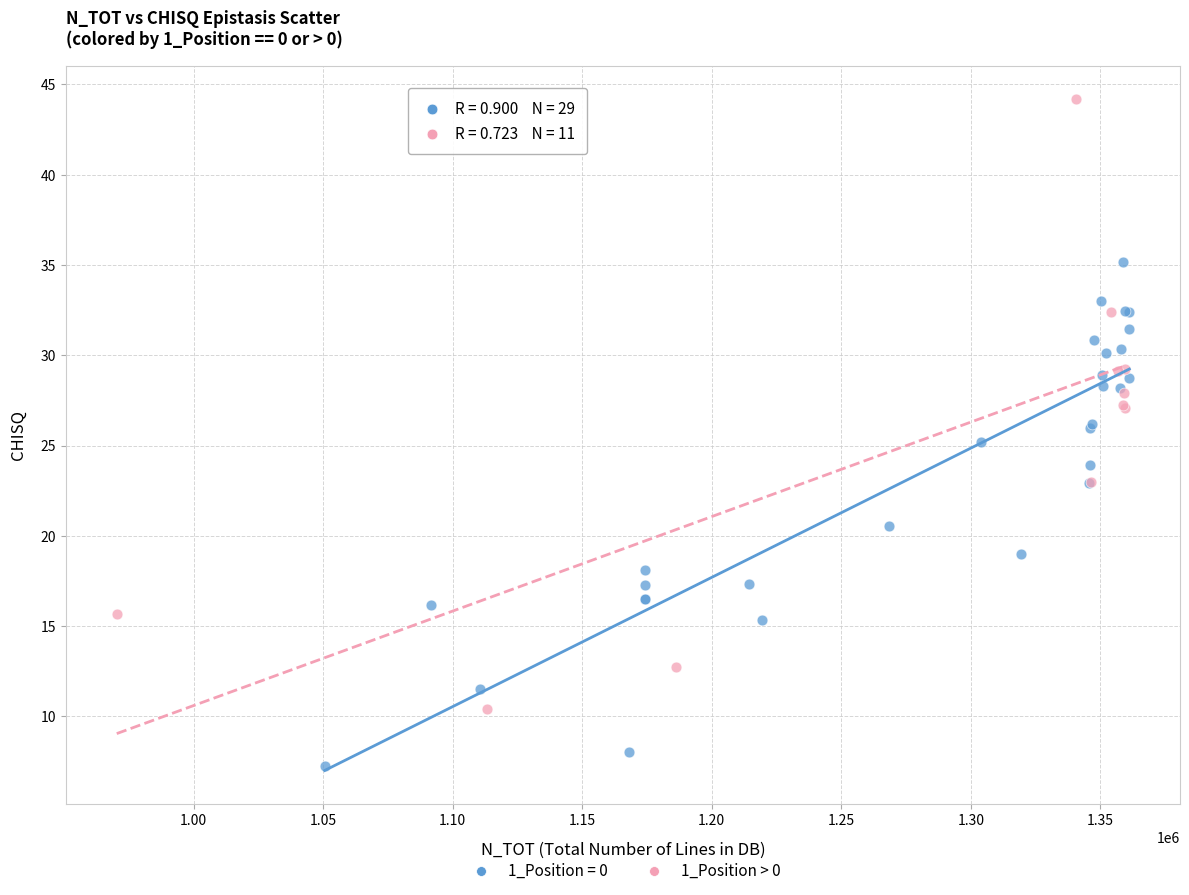

Which series has the largest Y range (max minus min)?

1_Position > 0